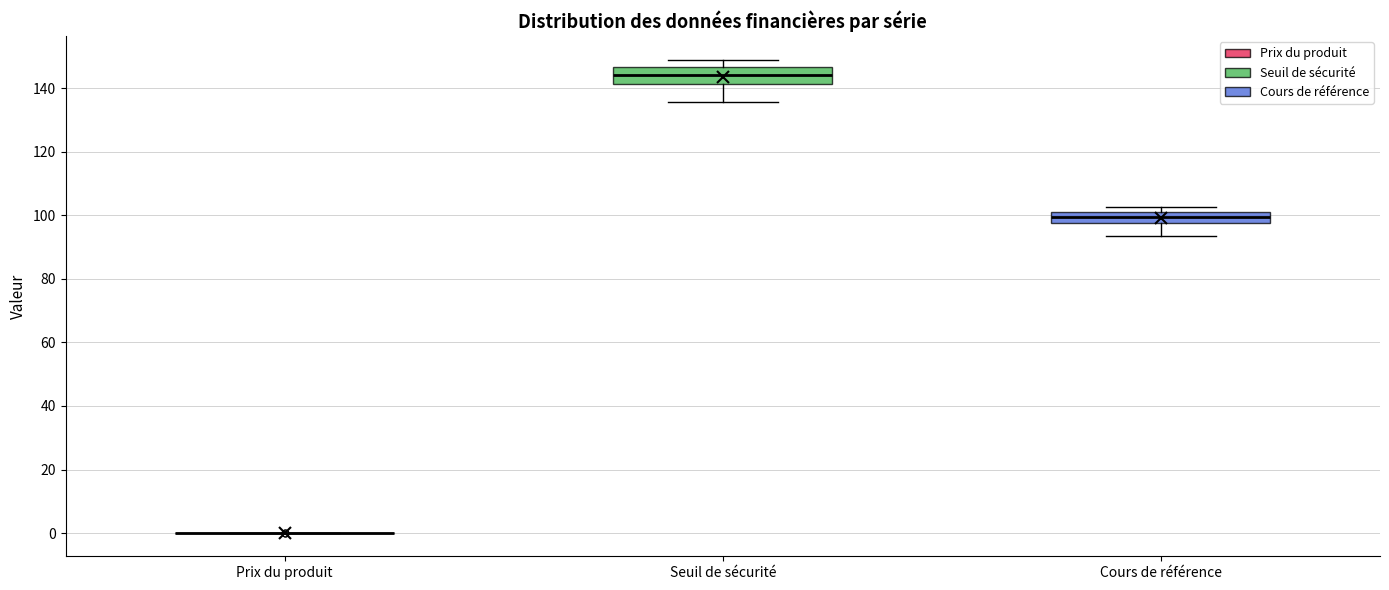

Reading left to right, transcribe this box plot: for each box, give where its median line is, the range the box spans, and where its two whiskers end, as read against the y-axis. The values are not printed on the chart, so give them approximately, as read against the axis.

Prix du produit: box collapsed to a line at 0, whiskers 0 to 0
Seuil de sécurité: median 144, box 142 to 146, whiskers 136 to 148
Cours de référence: median 100, box 98 to 102, whiskers 94 to 102 (just above the box's upper edge)